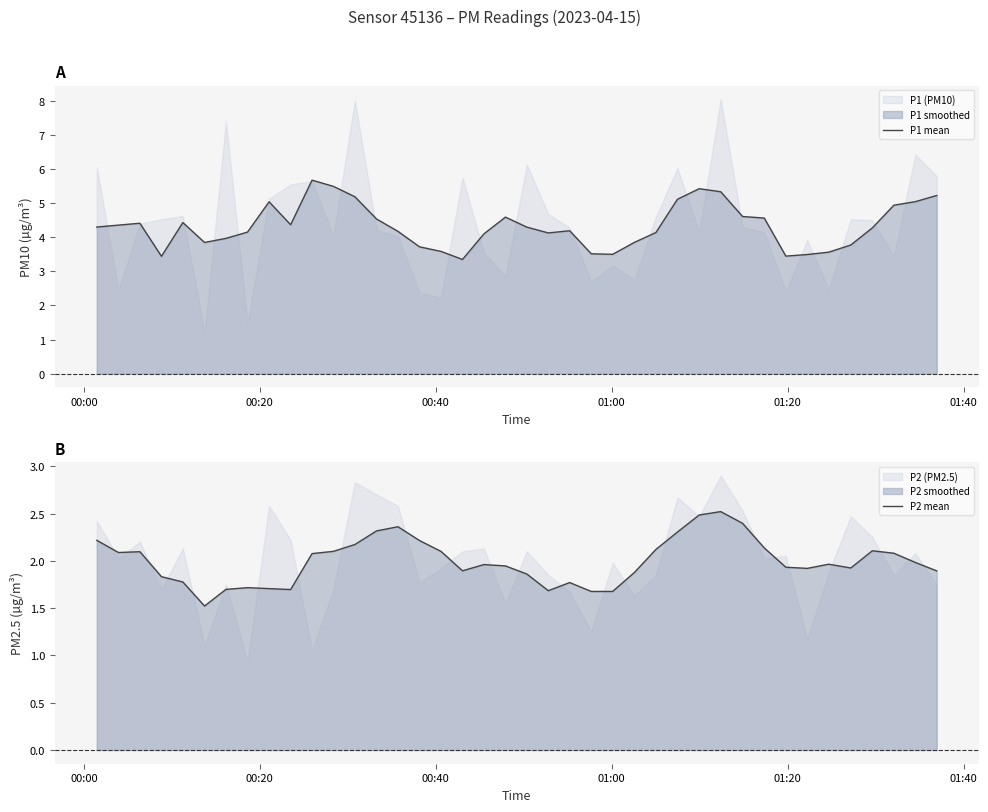

What is the sum of all P1 mean values?

173.2